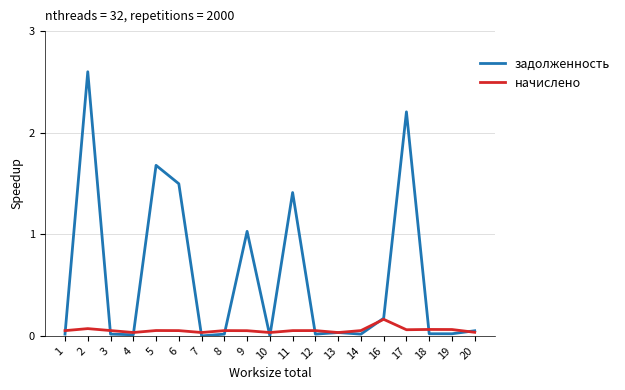

Between 13 and 17, which series saw the biggest shift?

задолженность